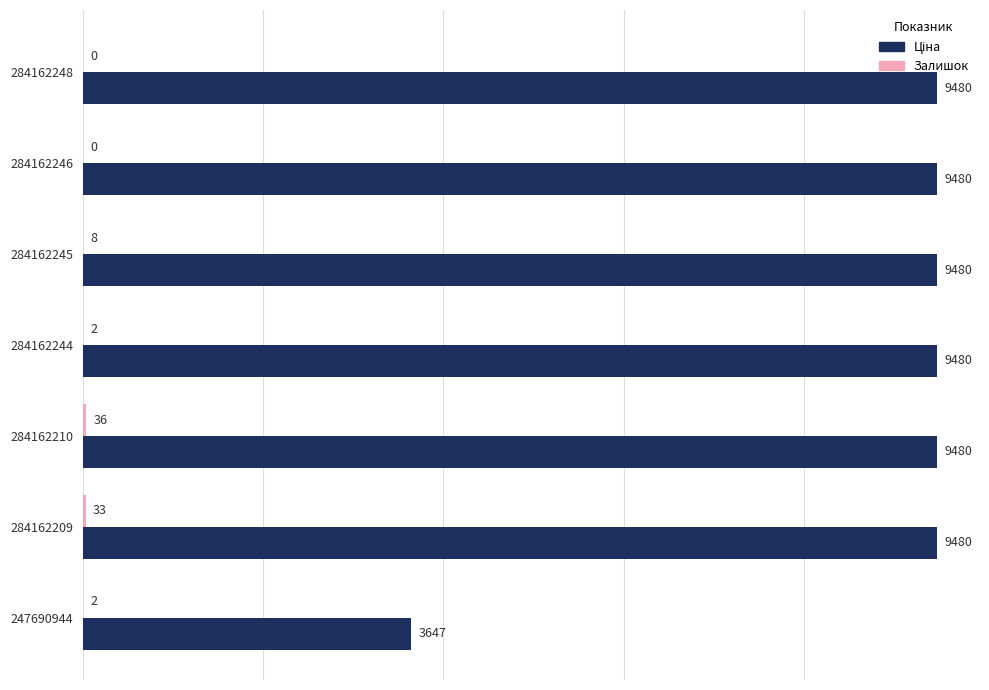

Which series has the largest total across all categories?

Ціна